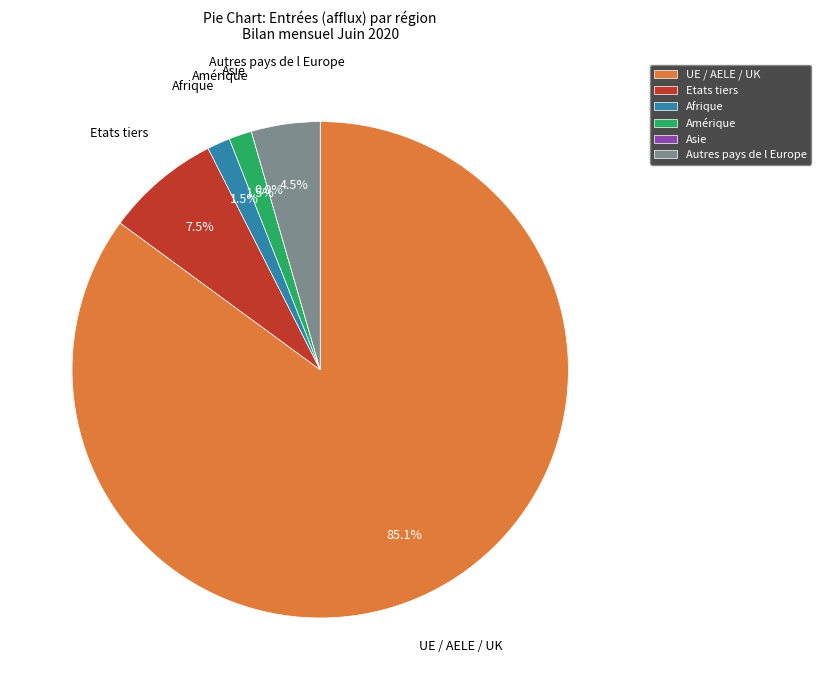

To the nearest percent, what is the combined percentage of Amérique and UE / AELE / UK?

87%